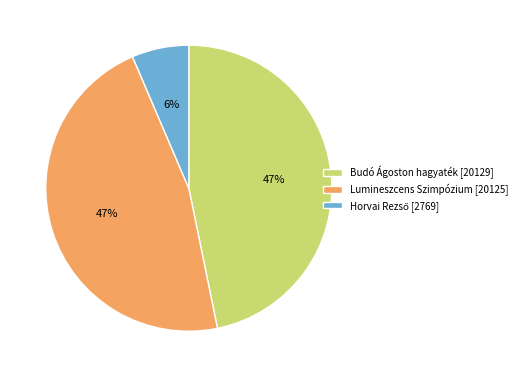

To the nearest percent, what is the combined percentage of Lumineszcens Szimpózium [20125] and Budó Ágoston hagyaték [20129]?

94%